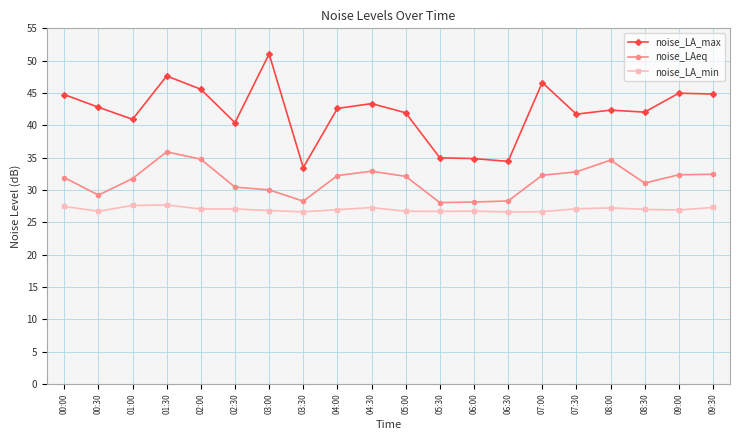

True or false: noise_LA_max and noise_LAeq intersect in this chart.

False